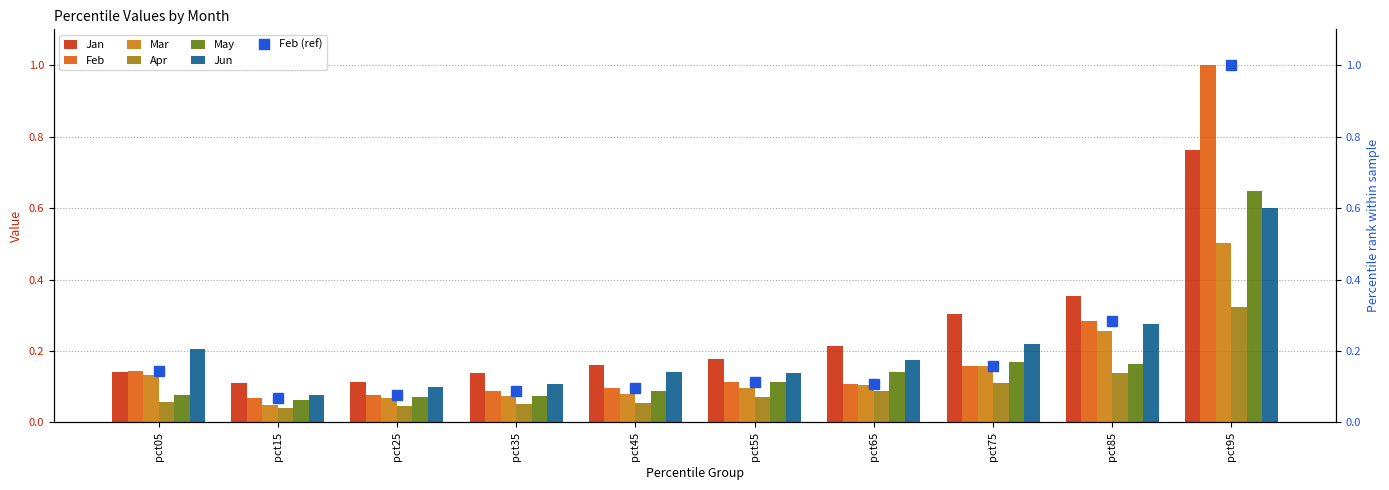

What is the sum of all Jun values?

2.0